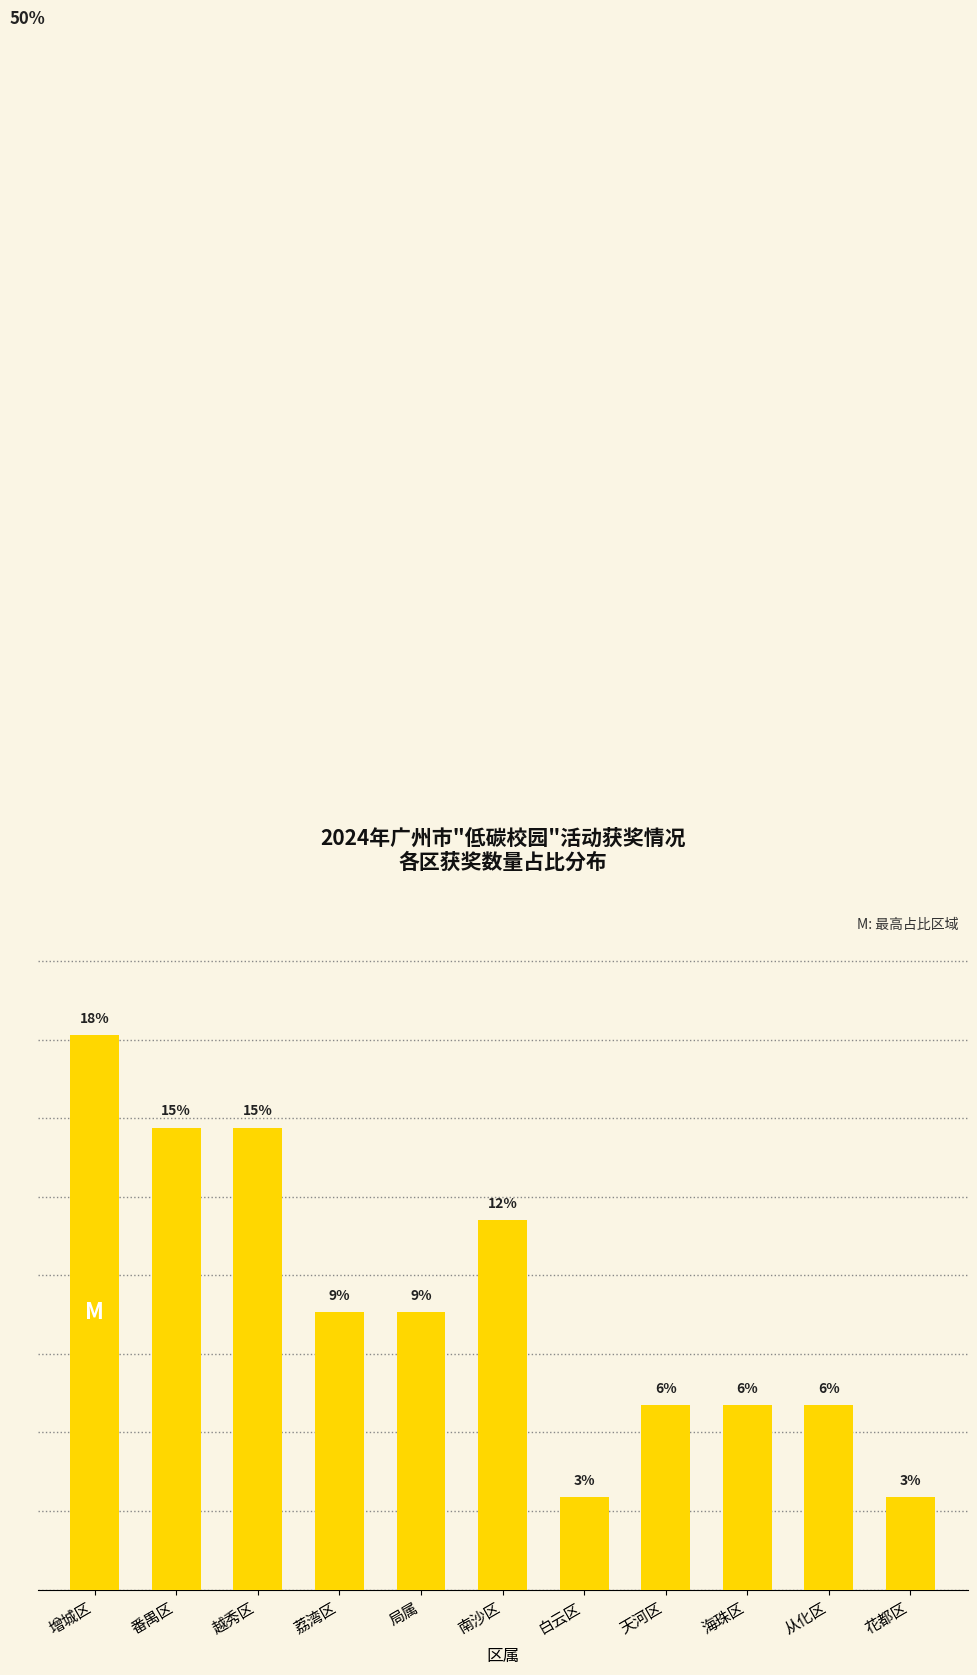

What is the maximum value shown in the chart?

17.6